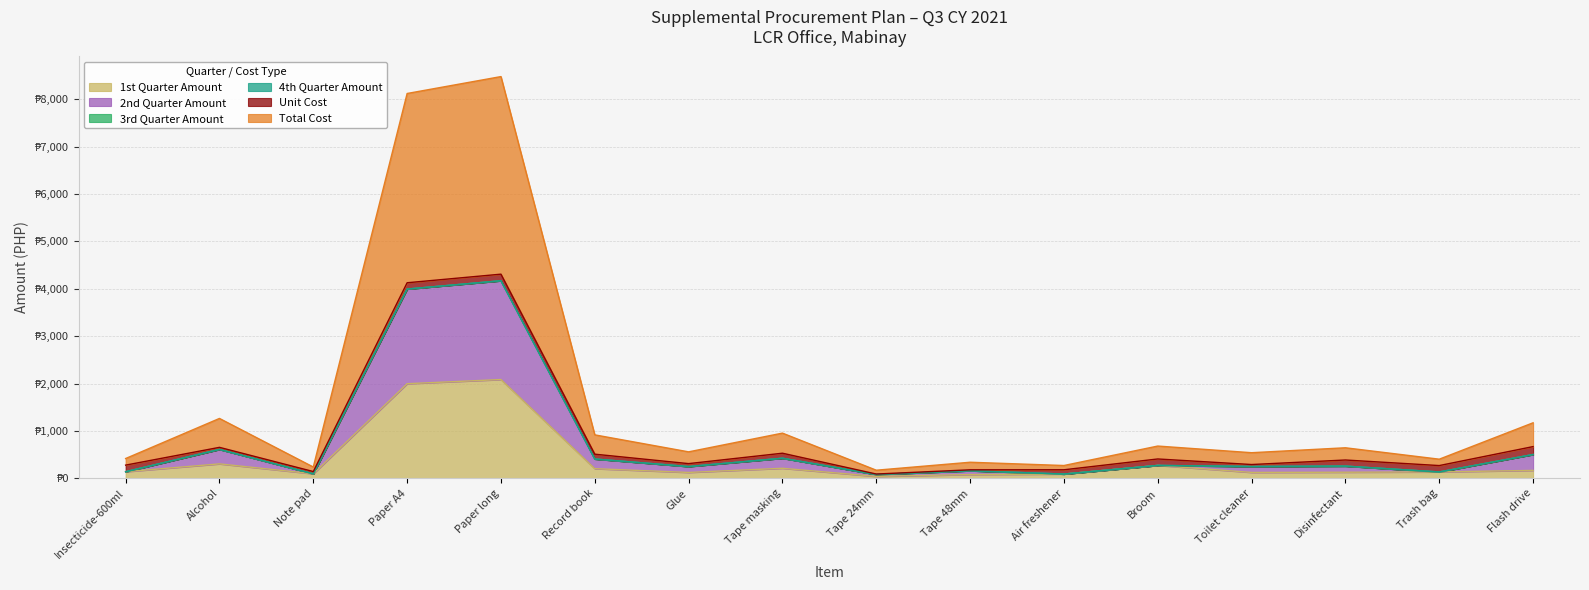

What is the spread (max minus min) of values at Tape 24mm?

40.4